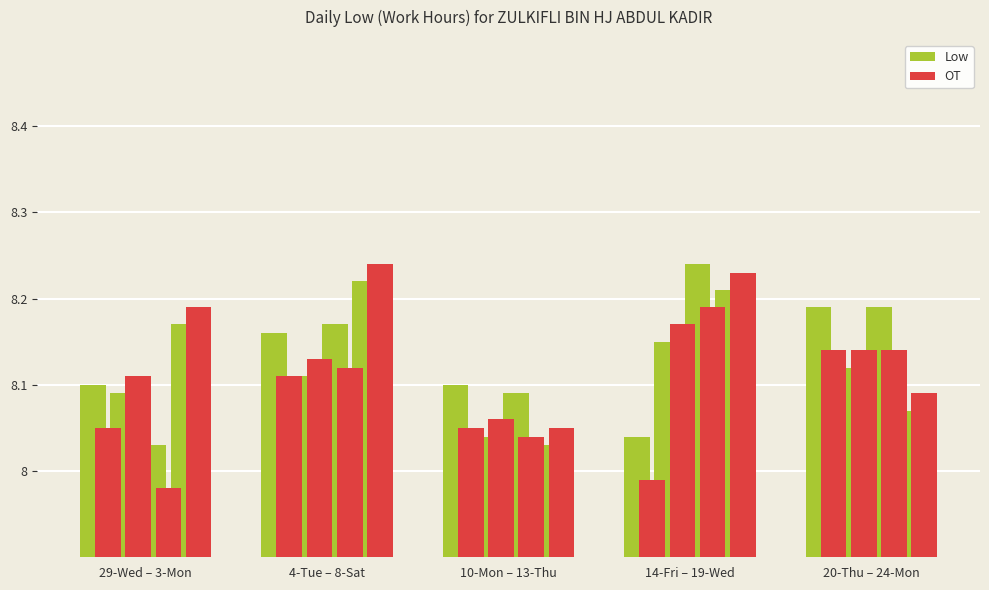

What is the change in value from 8-Sat to 14-Fri?

-0.2